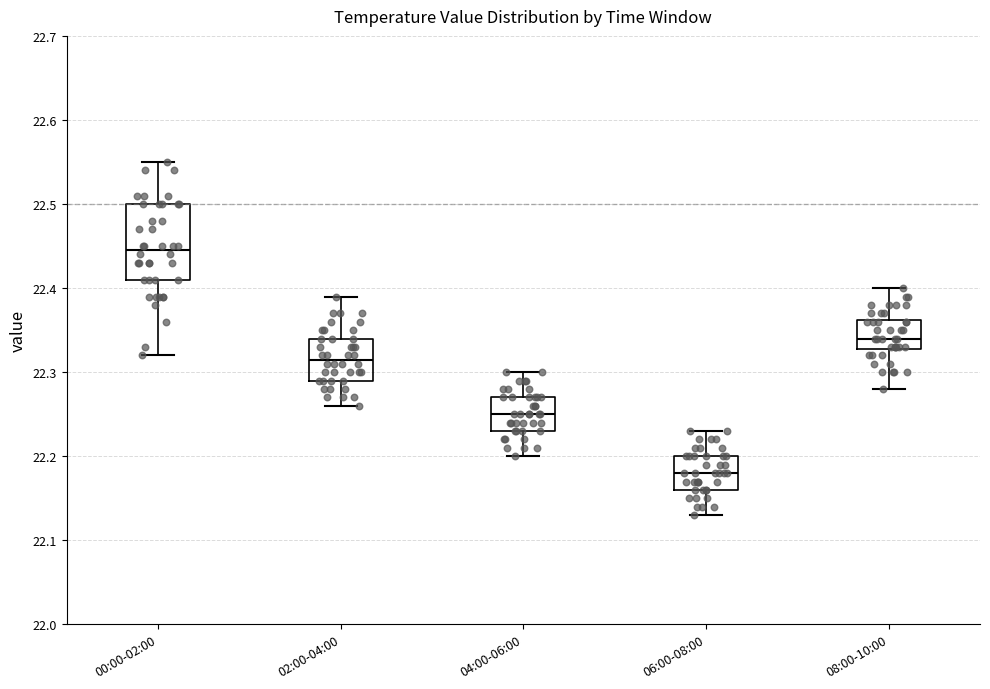

Which box is the tallest, from its lower edge to its upper edge?

00:00-02:00